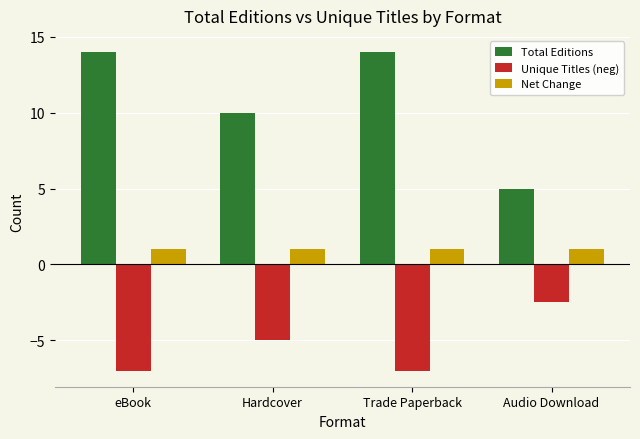

How many Total Editions values are between 10 and 14?

3